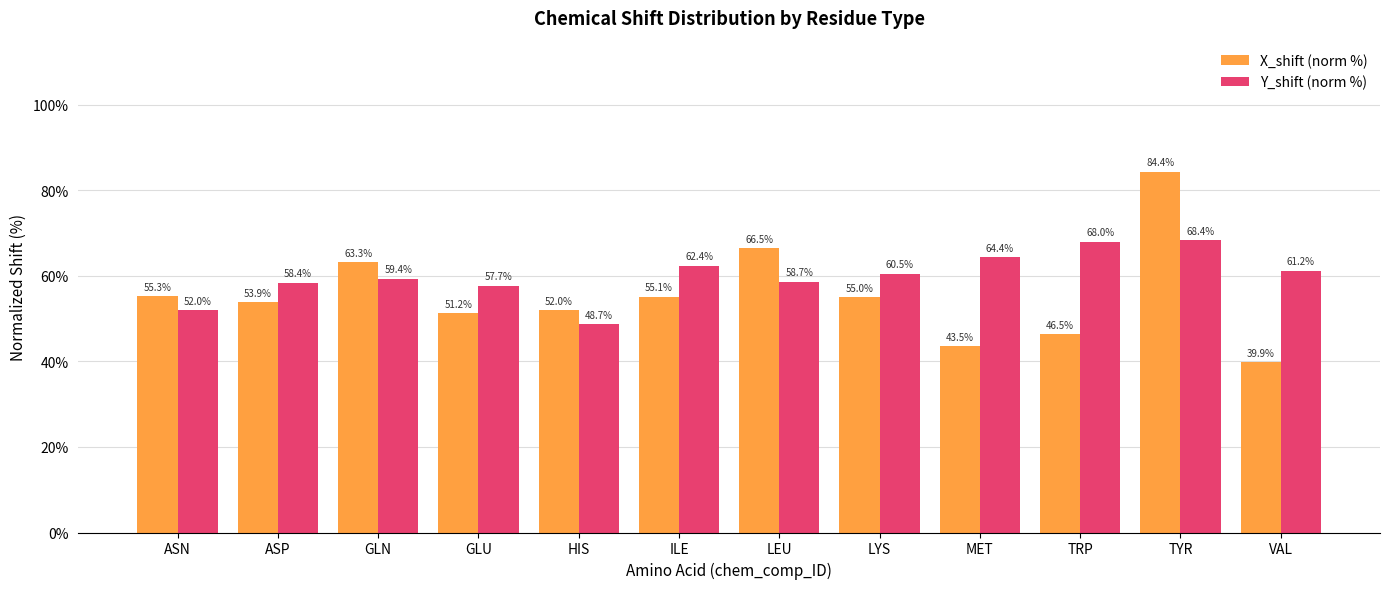

Which series has the largest range (max minus min)?

X_shift (norm %)